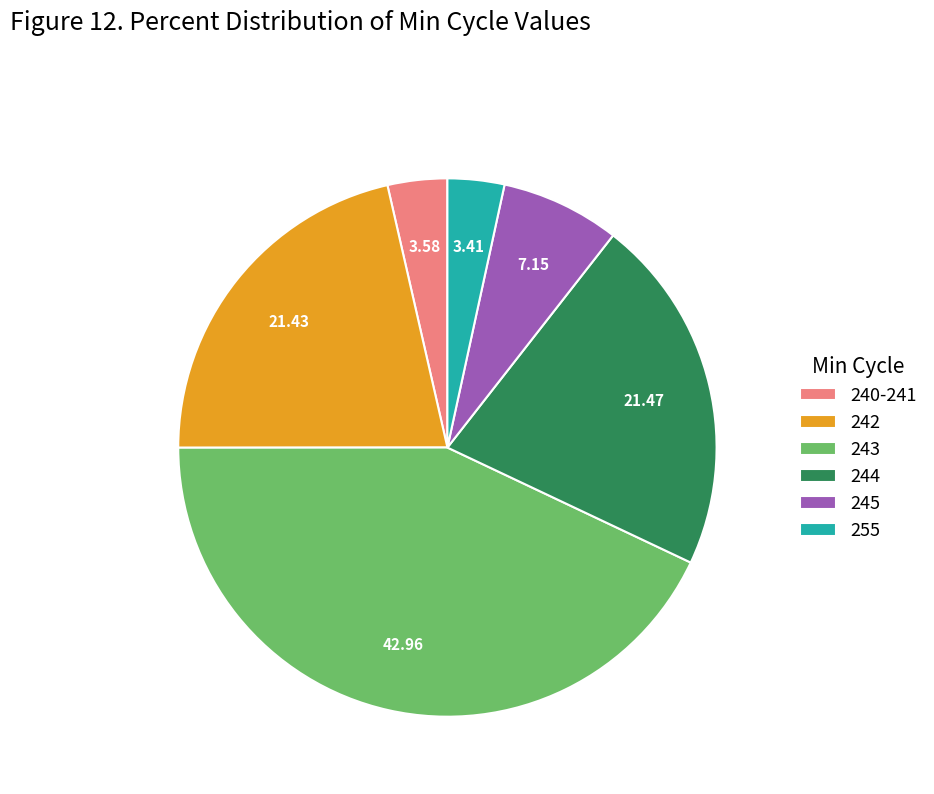

True or false: 243 accounts for 22% of the total.

False